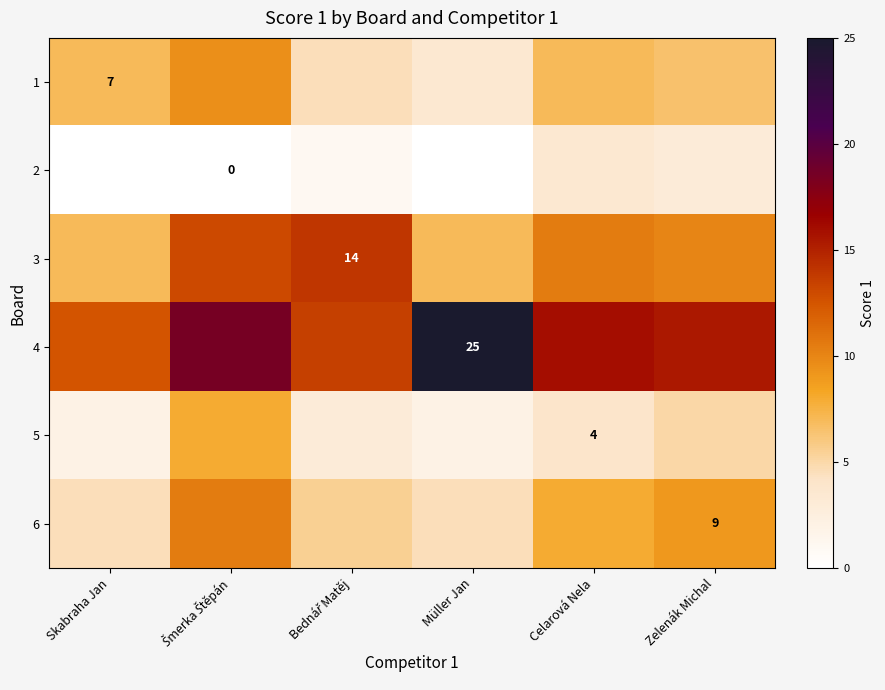

Where does the 3 series first go above 10?

Šmerka Štěpán